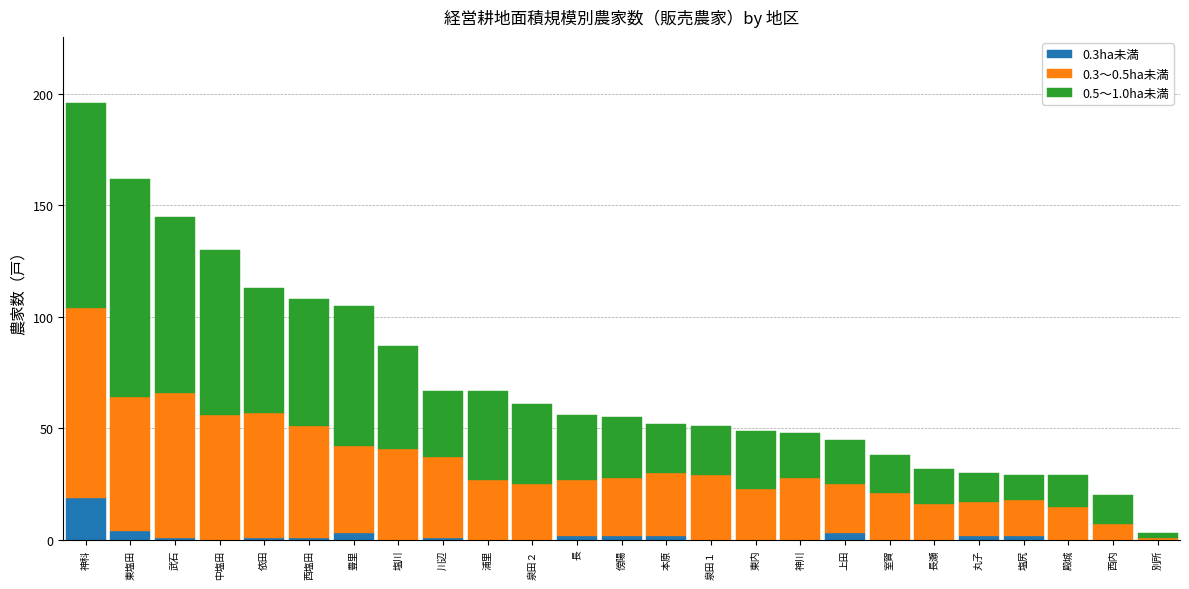

The value of 0.3ha未満 at 神川 is 8. True or false?

False